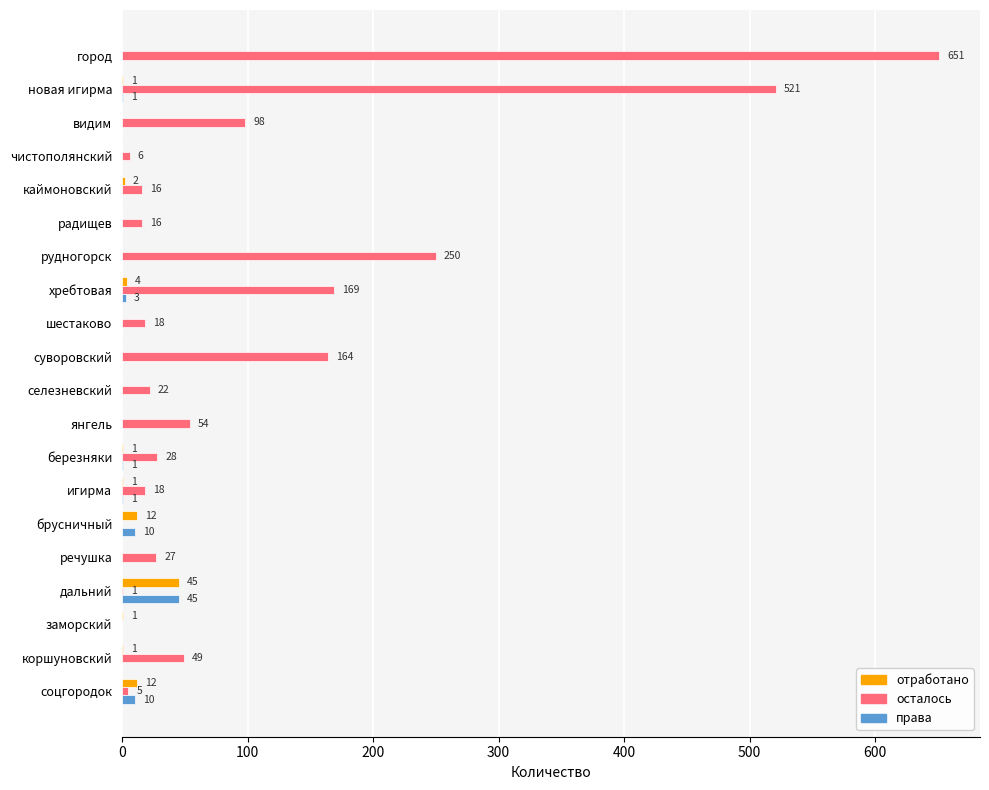

Between каймоновский and игирма, which series saw the biggest shift?

осталось